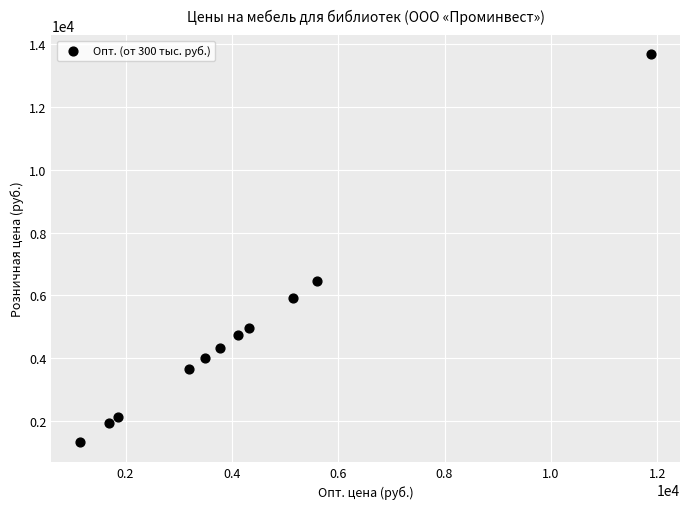

What is the range of X values (max minus min)?

10747.0